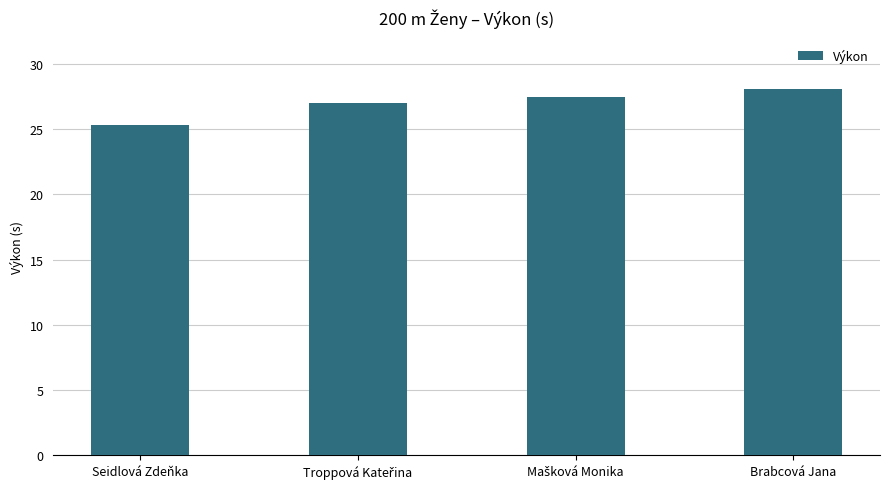

What is the change in value from Seidlová Zdeňka to Brabcová Jana?

+2.8